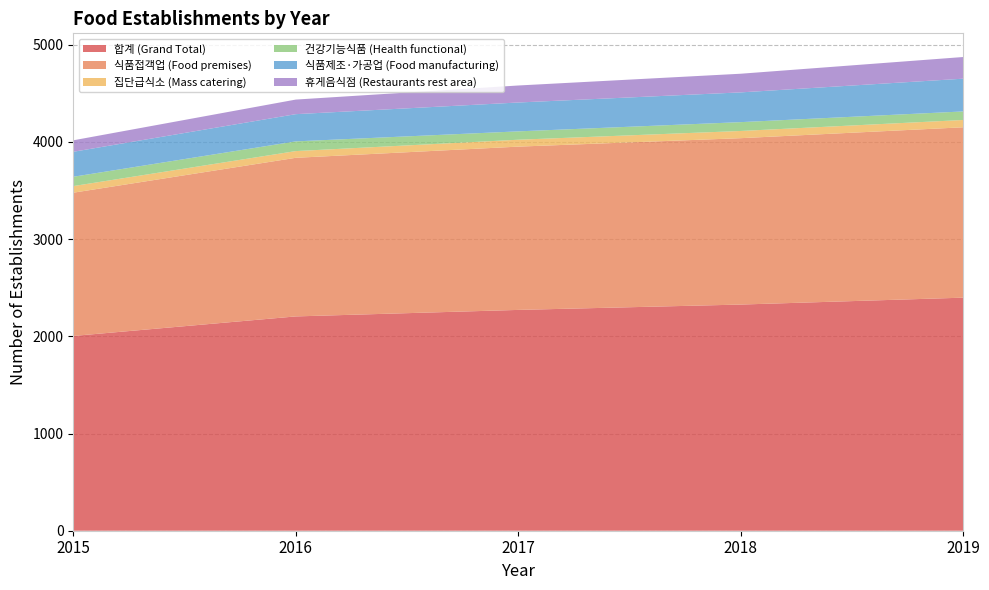

Reading left to right, what are all the values shown in this chart?

합계 (Grand Total): 2004	2205	2272	2327	2398
식품접객업 (Food premises): 1474	1632	1680	1712	1753
집단급식소 (Mass catering): 68	69	71	74	75
건강기능식품 (Health functional): 96	100	86	91	88
식품제조·가공업 (Food manufacturing): 257	280	297	306	337
휴게음식점 (Restaurants rest area): 118	150	175	192	223